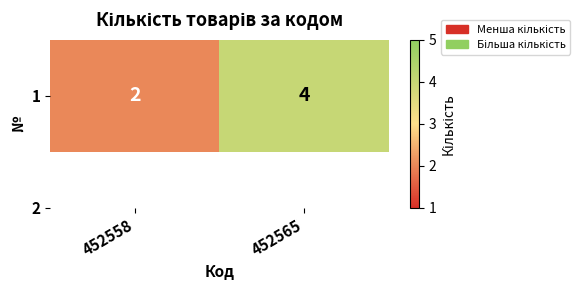

Approximately how many times larger is the value at 452565 compared to 452558?

2.0